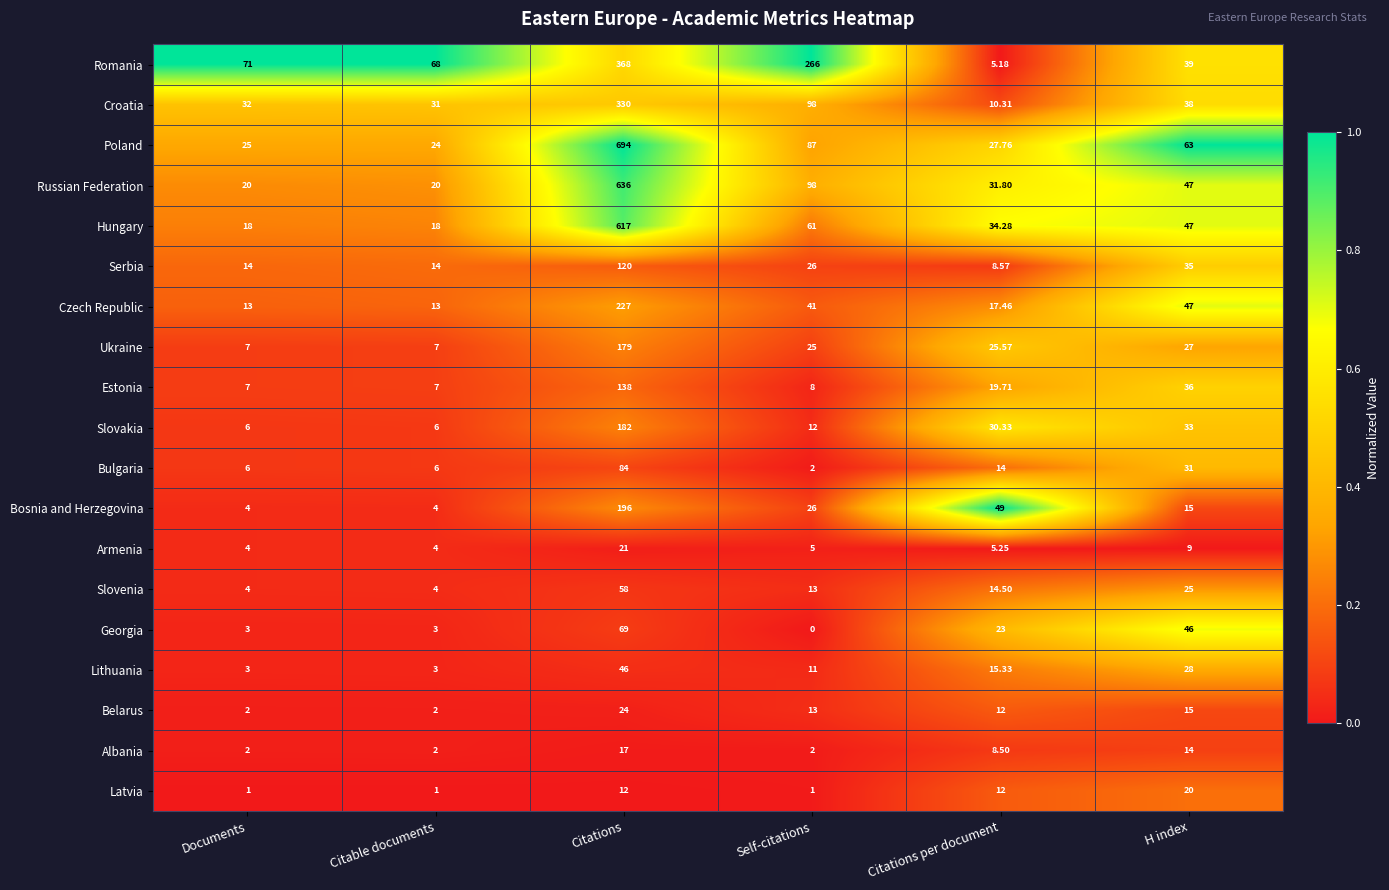

How many values in the Serbia series are below 26?

3